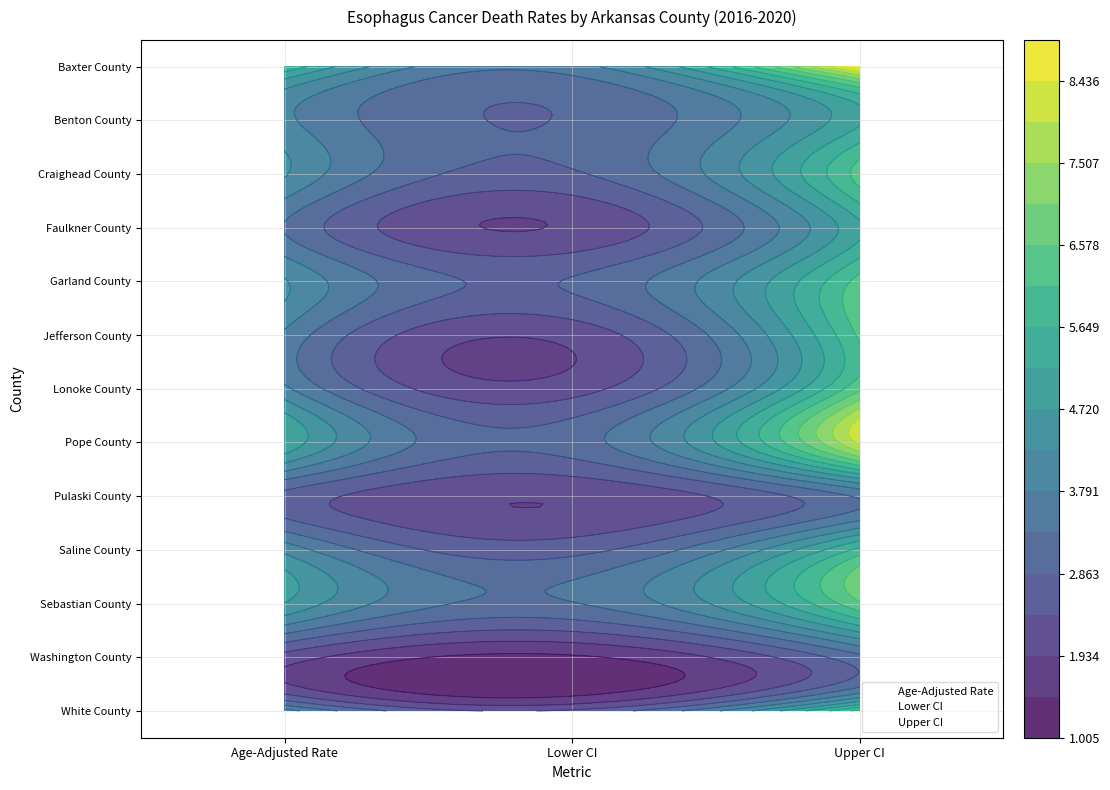

True or false: Age-Adjusted Rate has a value of 4 at Age-Adjusted Rate.

False